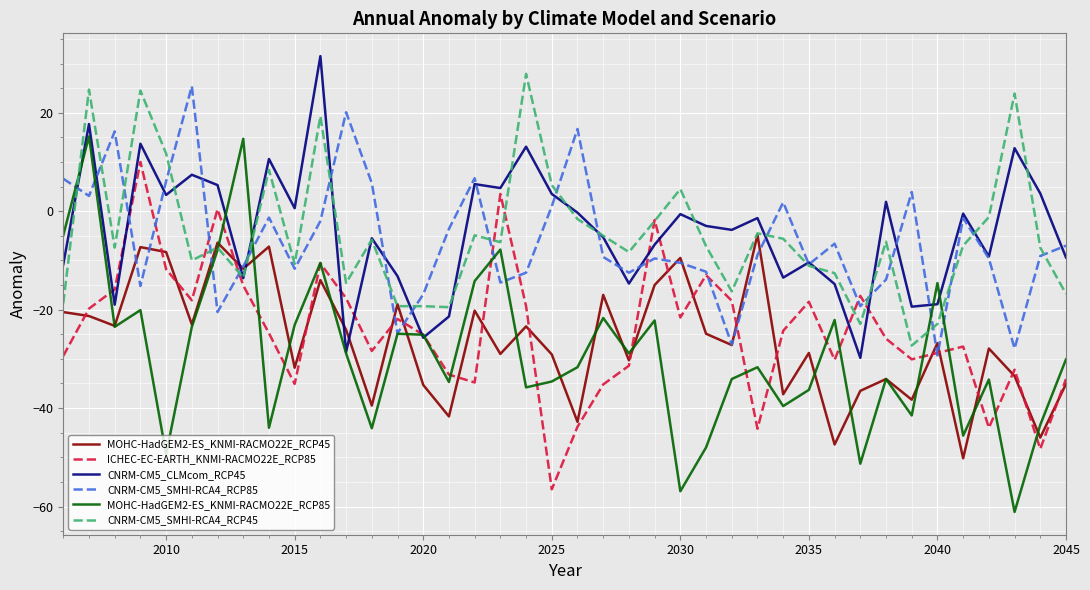

What is the smallest value displayed?

-61.1